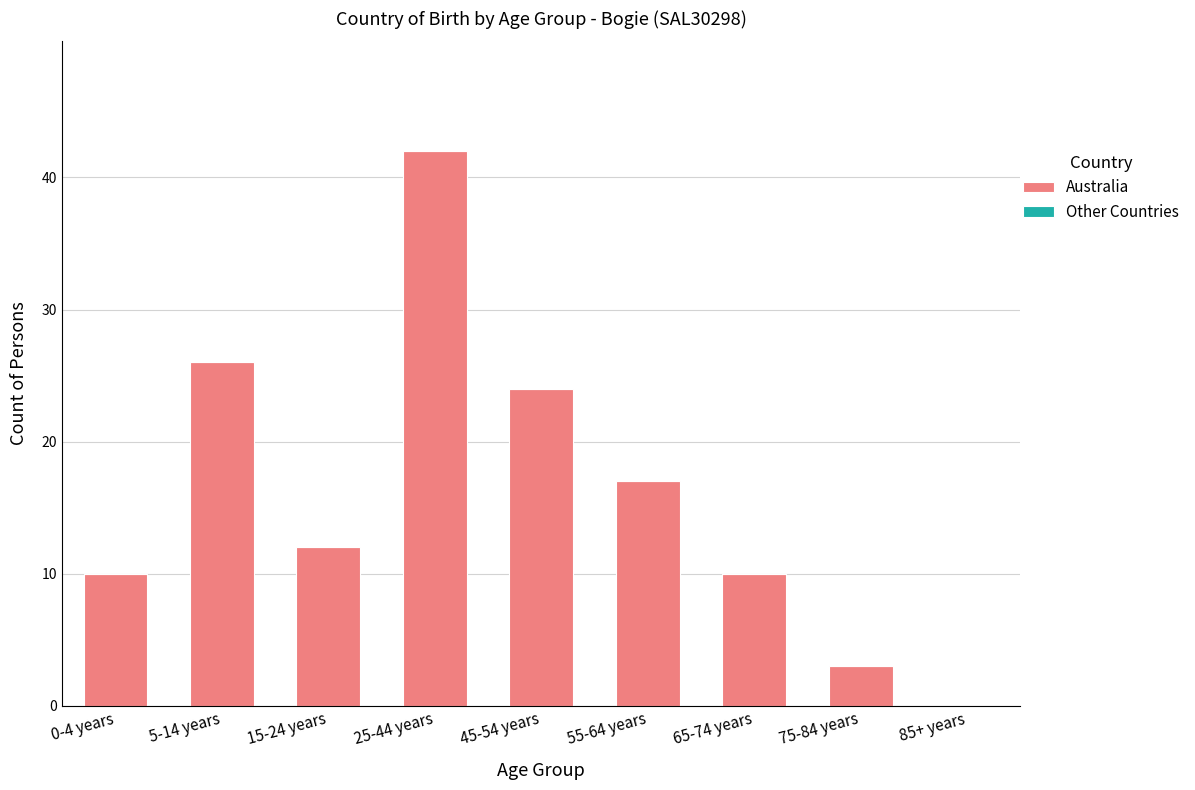

Are the bars horizontal?

No